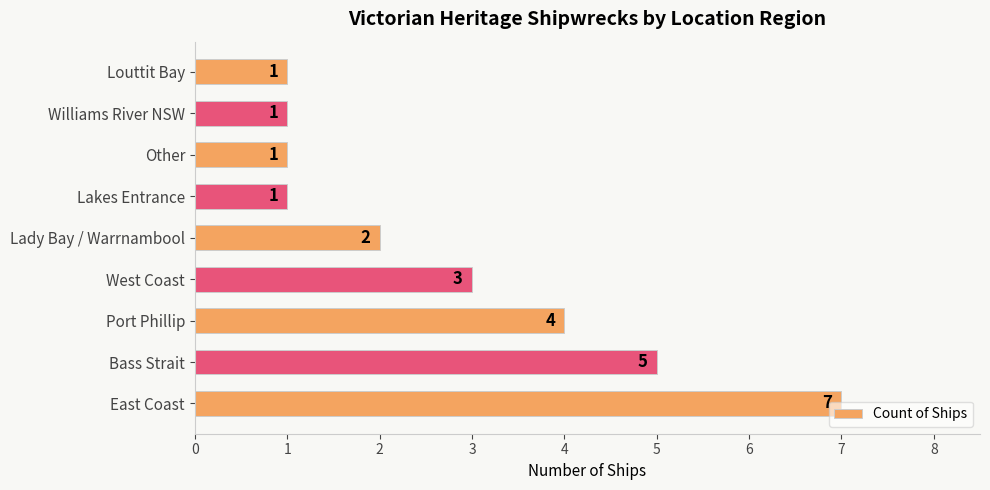

Does the chart contain any negative values?

No